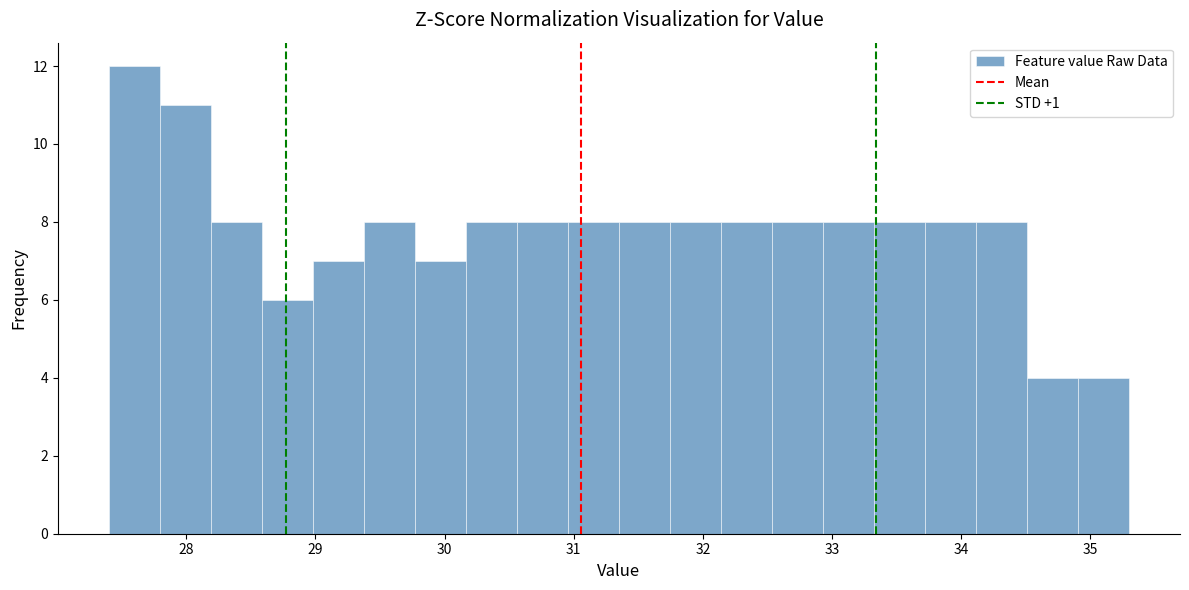

Read against the x-axis, roughly where is the centre of the tallest bar?

27.6